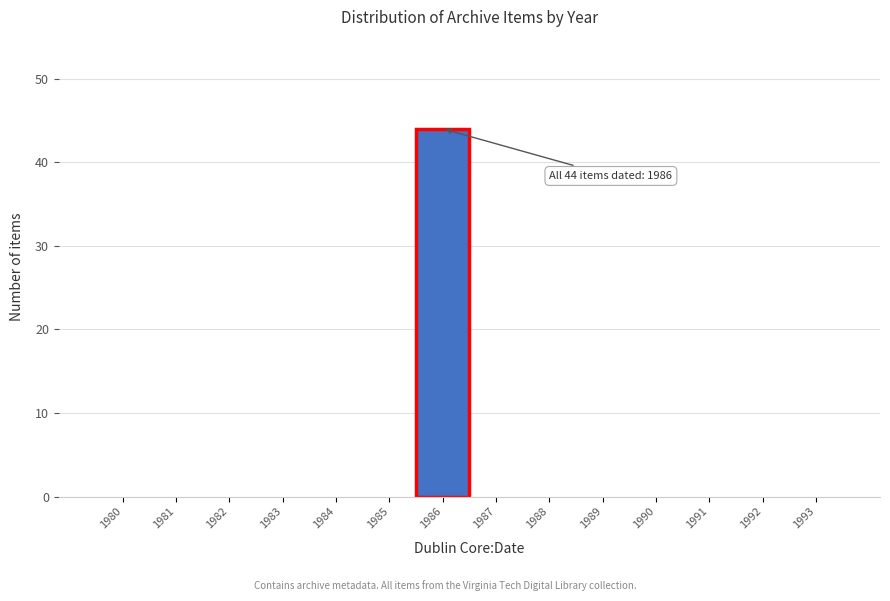

Reading left to right, extract all data points from this chart.

1980=0	1981=0	1982=0	1983=0	1984=0	1985=0	1986=44	1987=0	1988=0	1989=0	1990=0	1991=0	1992=0	1993=0